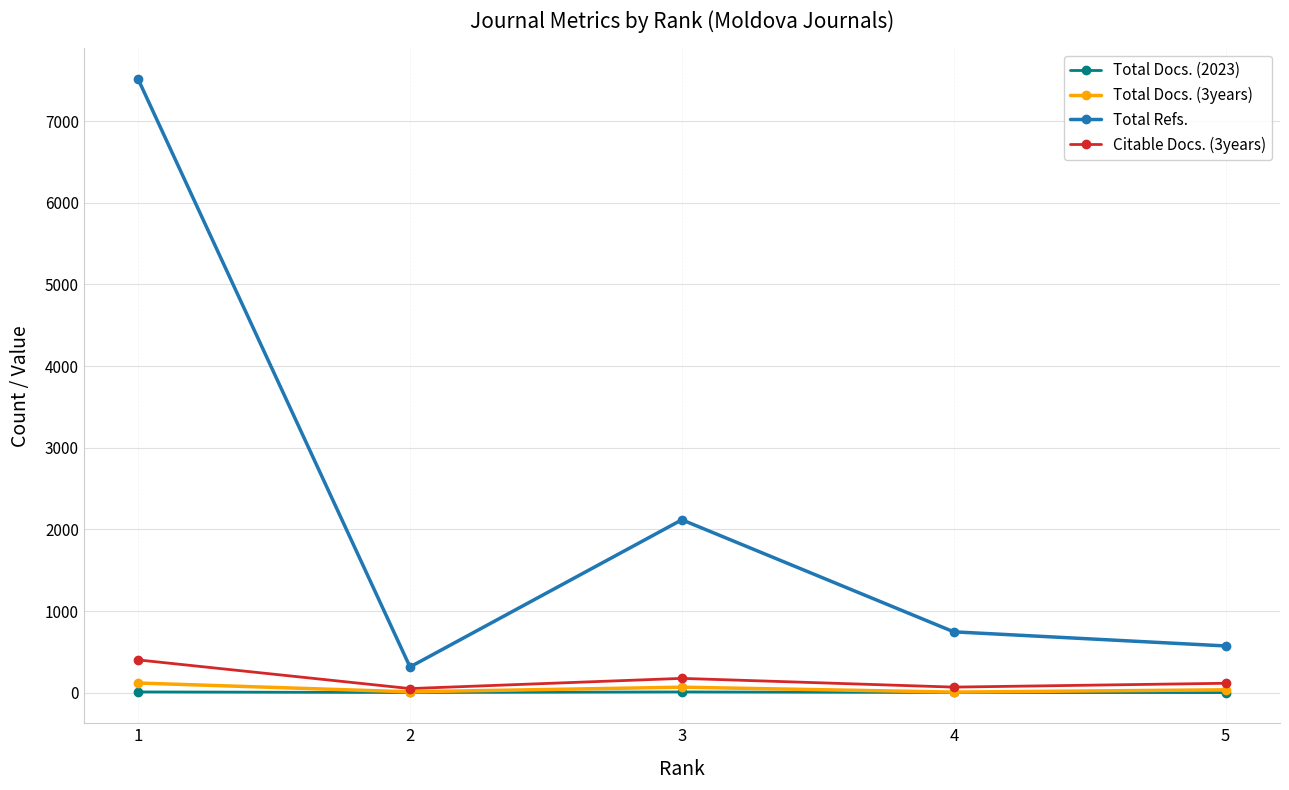

True or false: Total Refs. and Citable Docs. (3years) intersect in this chart.

False